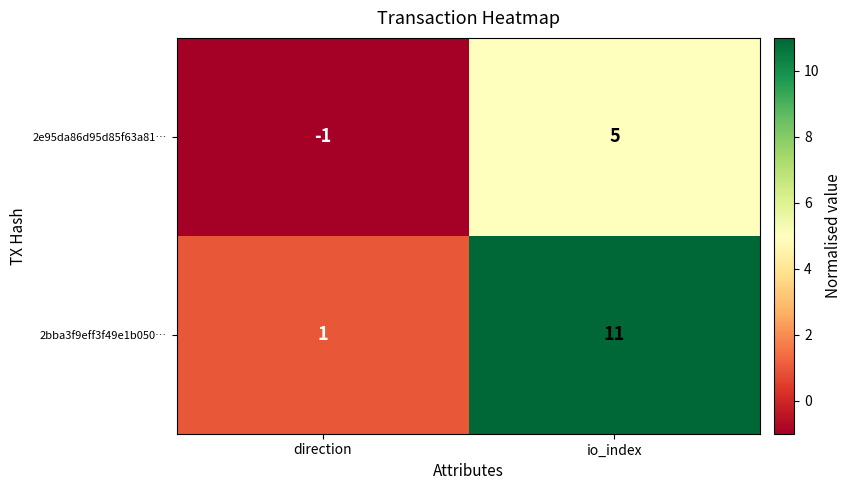

Rank the series at direction from lowest to highest value.

2e95da86d95d85f63a81…, 2bba3f9eff3f49e1b050…